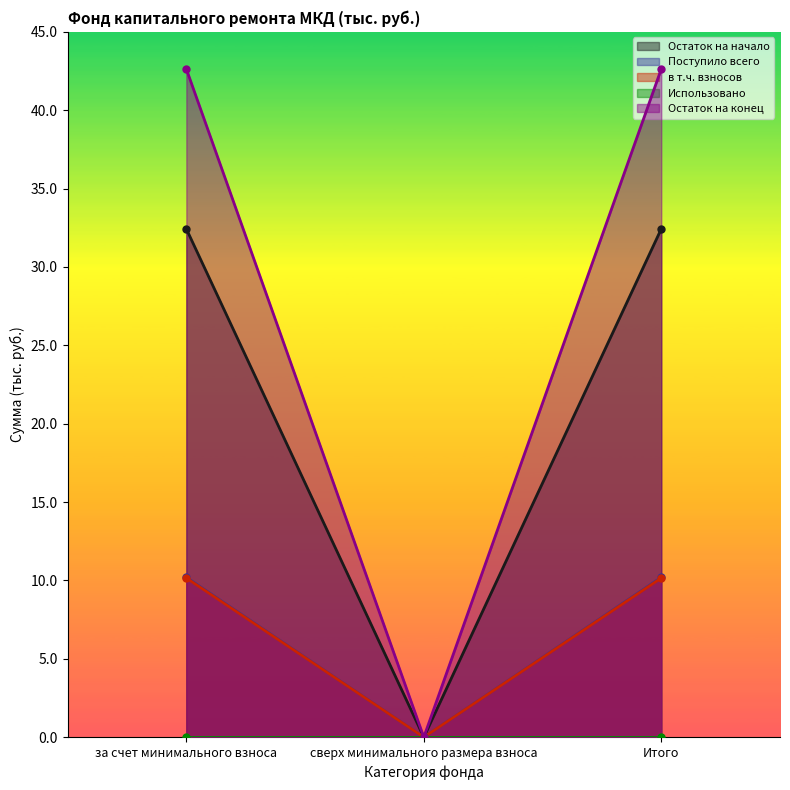

What position from the left is Итого?

3